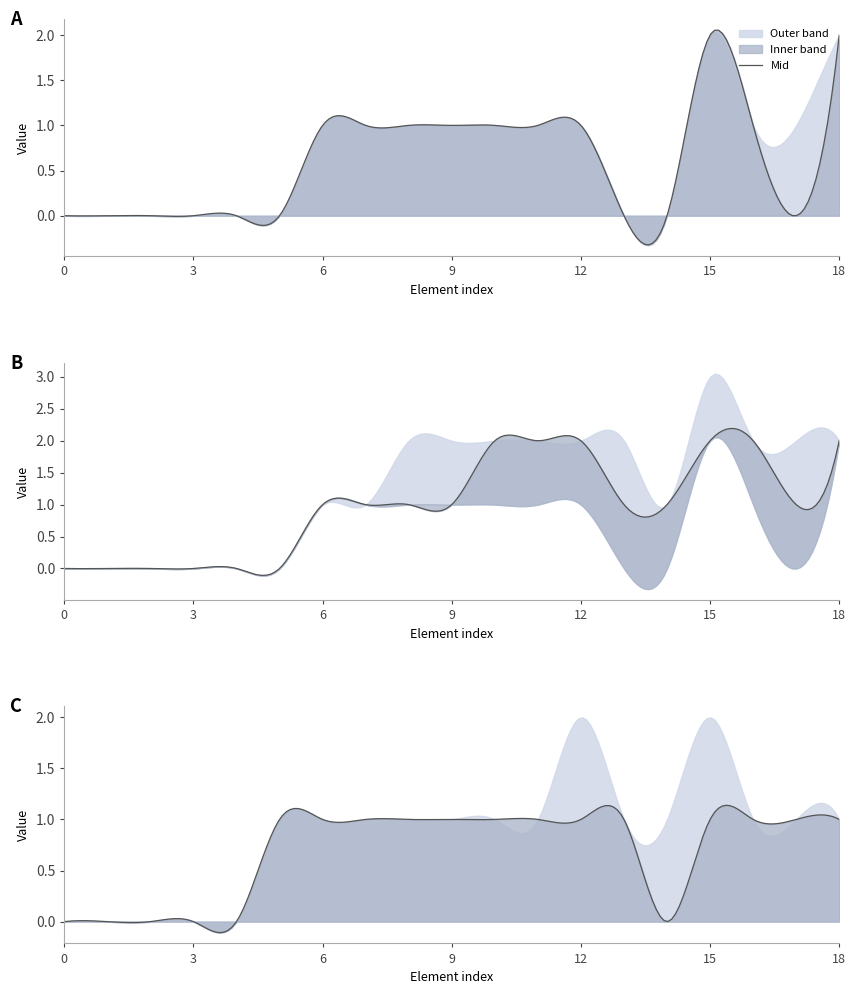

Does the chart have visible grid lines?

No